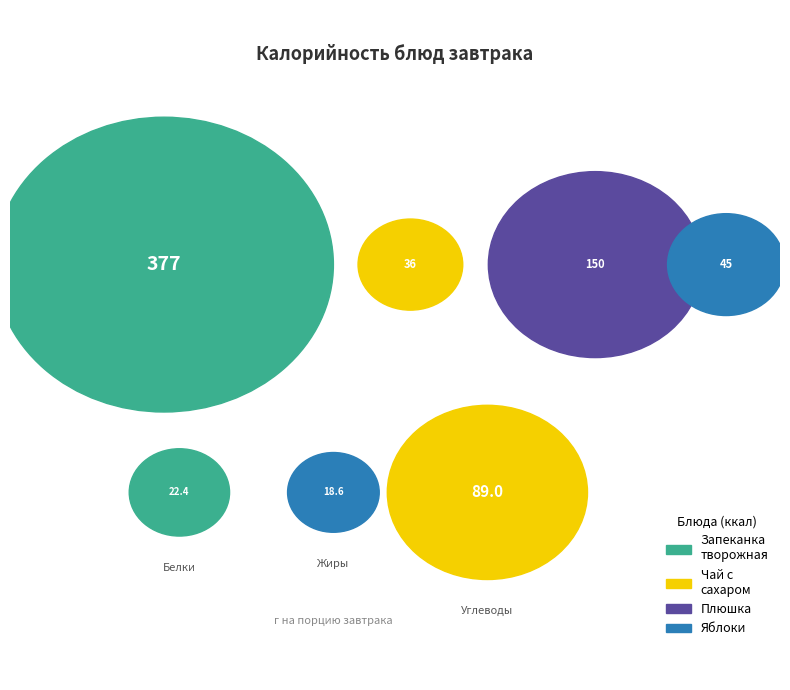

What is the total percentage of Запеканка творожная с вишней and Фрукты свежие (яблоки)?

69.4%